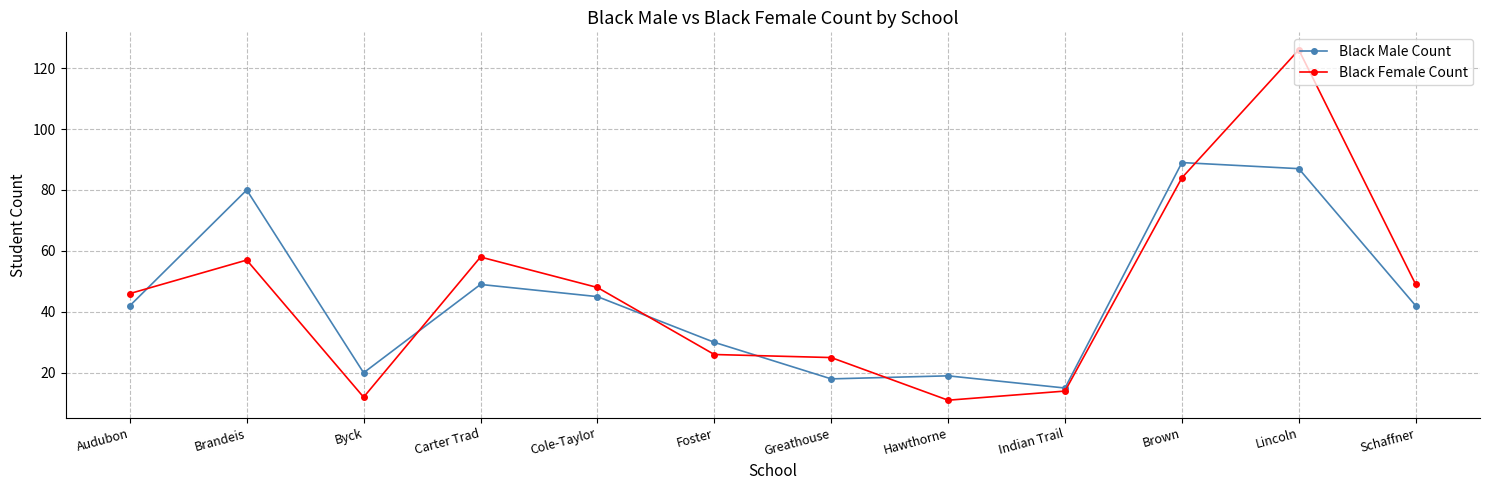

At how many categories does at least one series exceed 50?

4